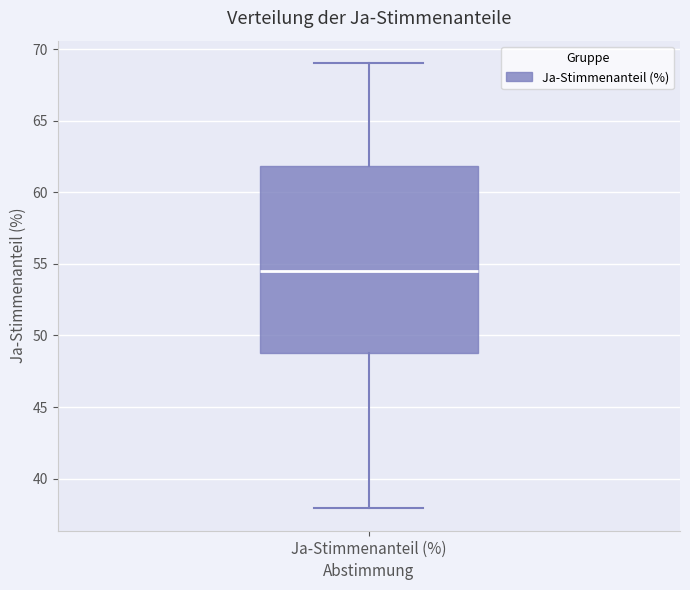

Read this box plot against the y-axis: the position of the median line, the range covered by the box, and the ends of both whiskers. The values are not printed on the chart, so give them approximately, as read against the axis.

median 54.5, box 48.5 to 62.0, whiskers 38.0 to 69.0